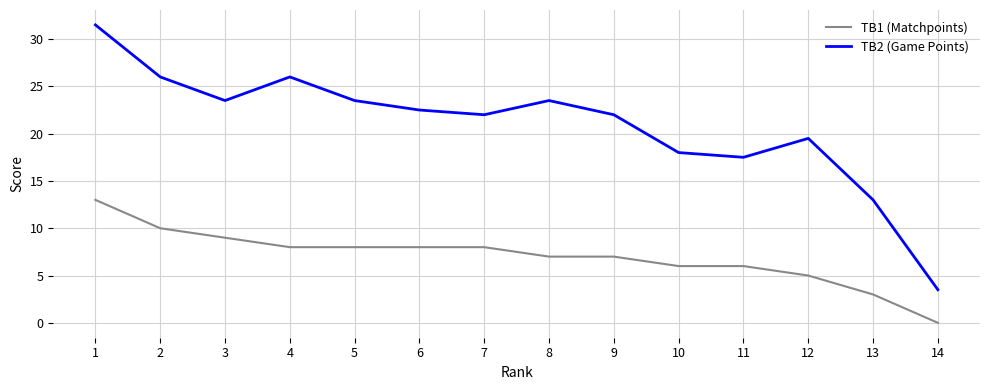

At which category is the sum across all series the highest?

1